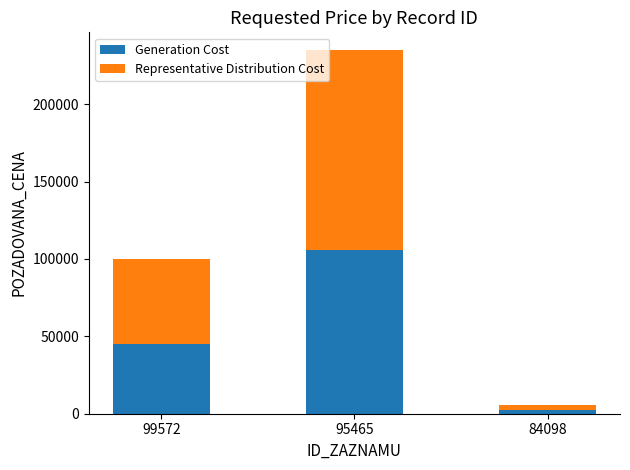

The Generation Cost series shows 2587.5 at 84098. True or false?

True